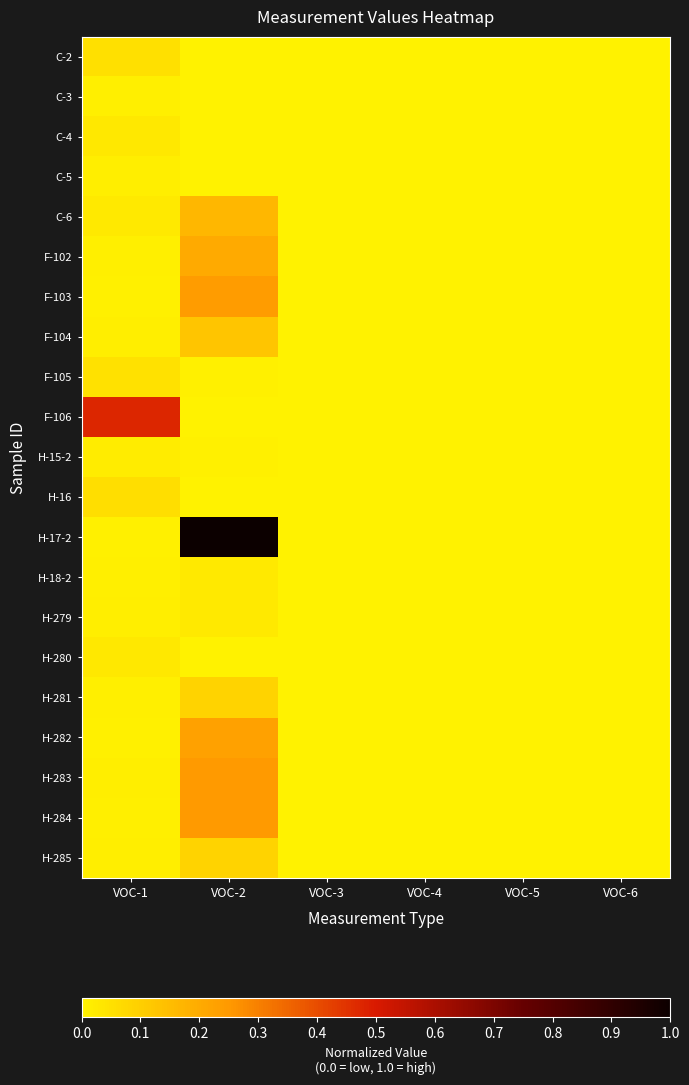

At VOC-2, list the series in order from largest to smallest.

H-17-2, H-283, H-284, F-103, H-282, F-102, C-6, F-104, H-281, H-285, H-279, H-18-2, F-105, H-15-2, H-280, C-2, C-3, C-4, H-16, C-5, F-106